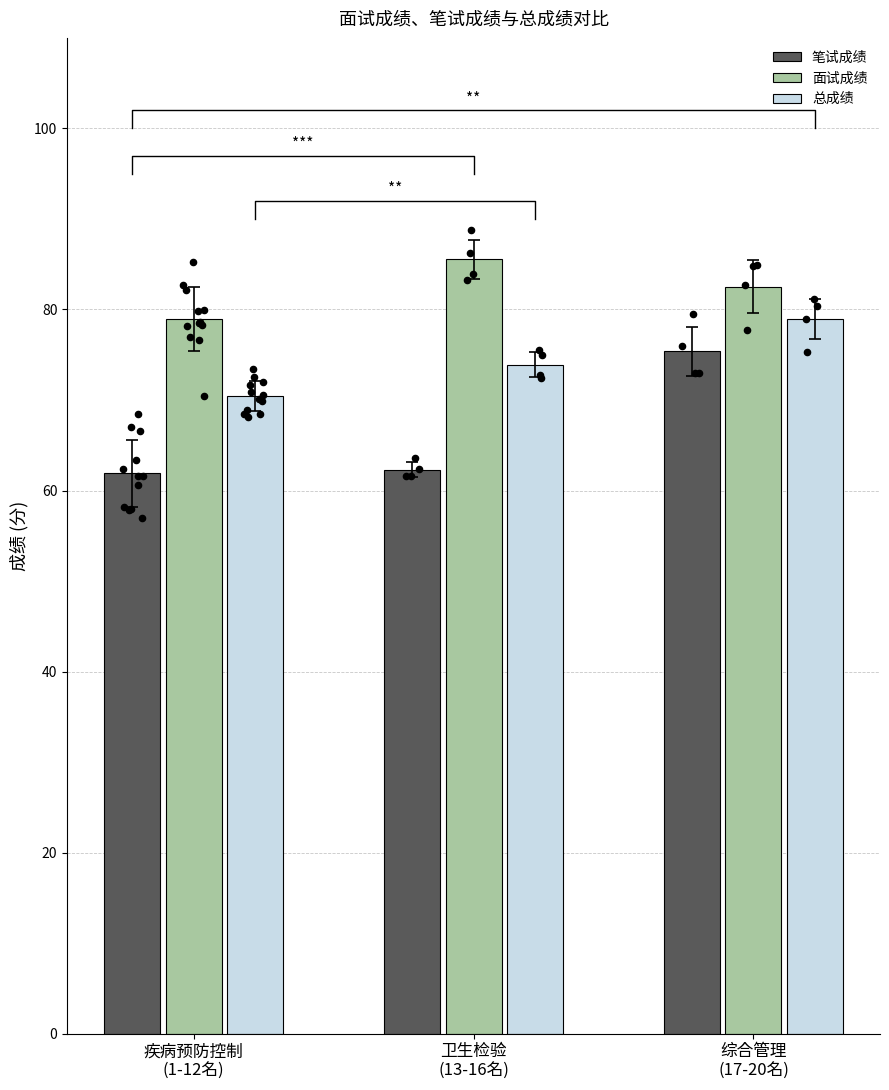

Is the value of 笔试成绩 at 卫生检验
(13-16名) greater than the value of 总成绩 at 疾病预防控制
(1-12名)?

No